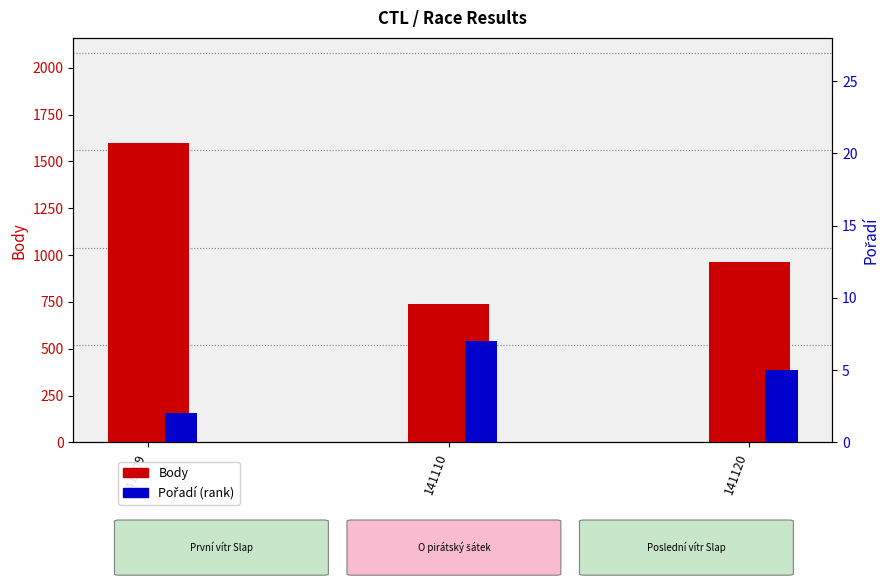

Count the number of data series in this chart.

2